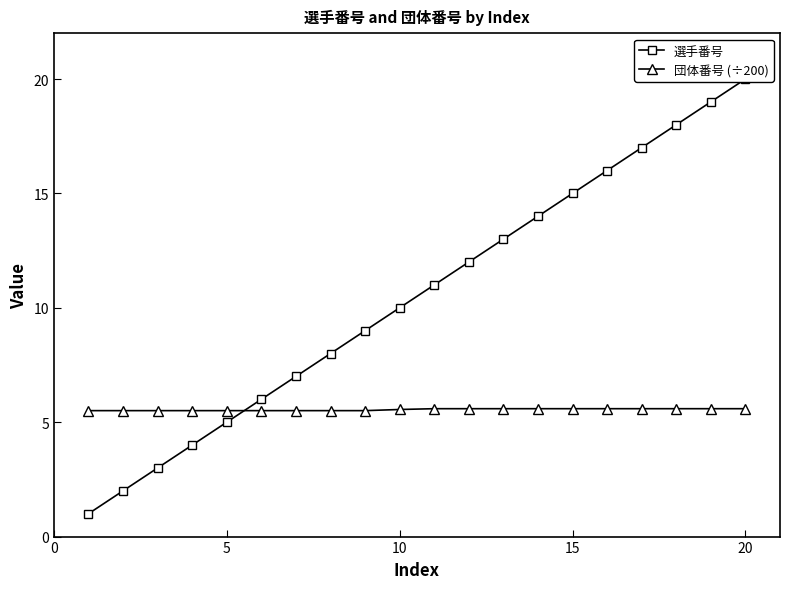

How many 団体番号 (÷200) values are between 5 and 6?

20